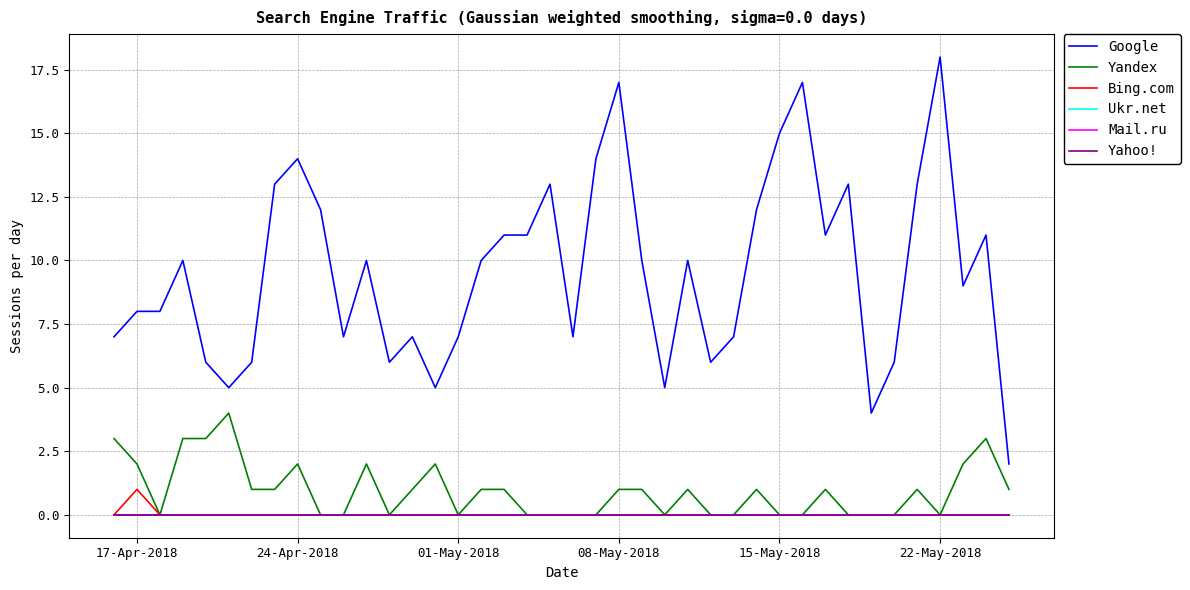

Does the chart display data point markers on the line(s)?

No